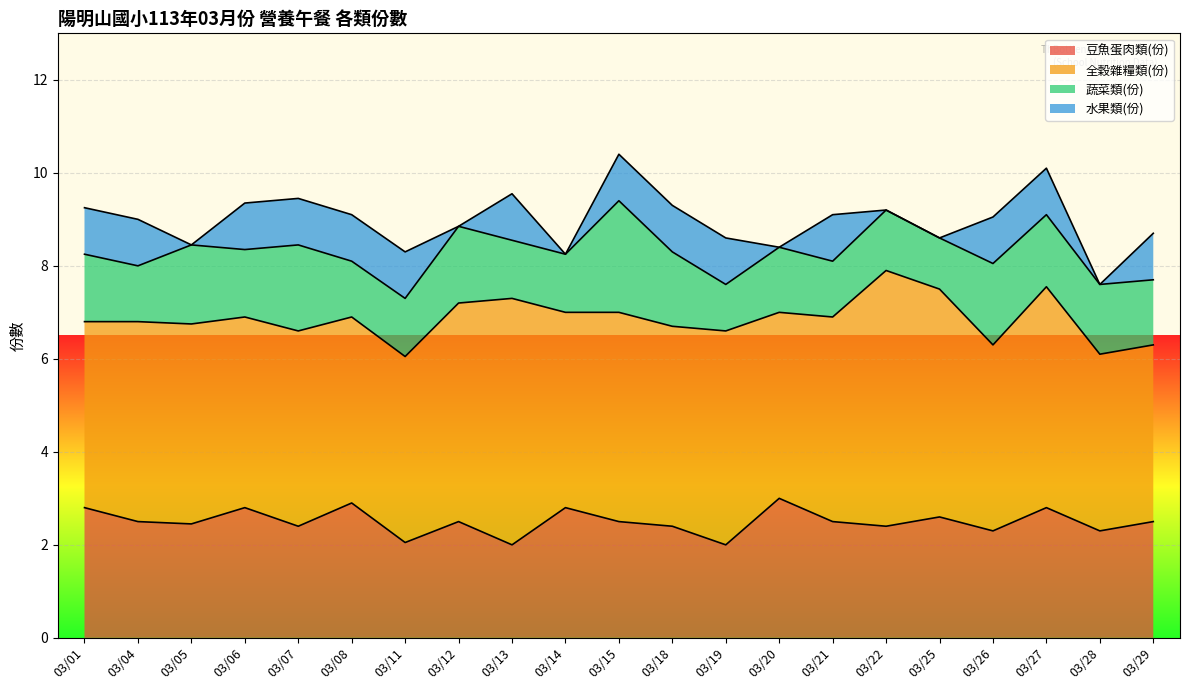

How many lines are shown in the chart?

4